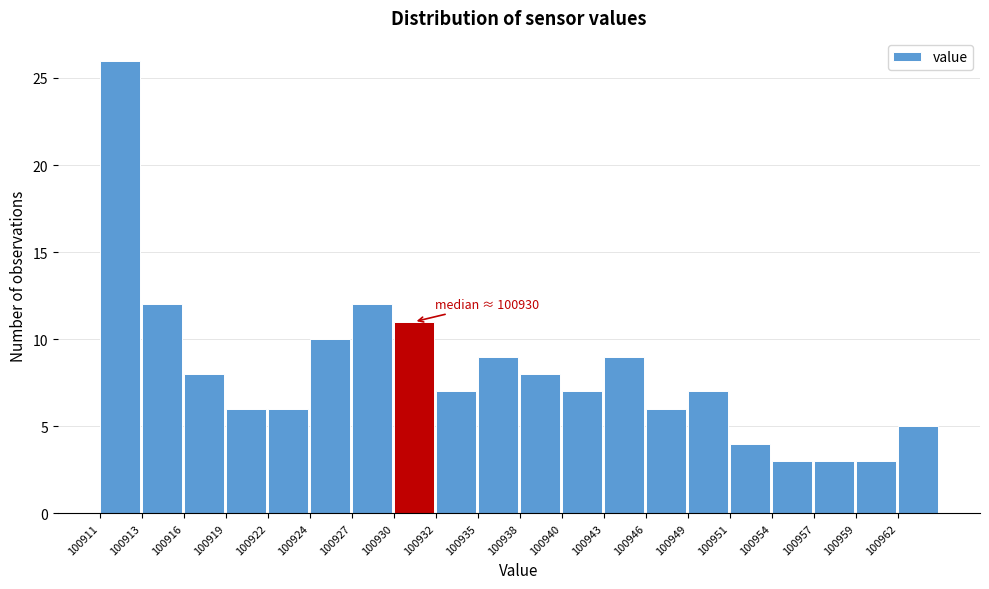

Reading left to right, list all the values displayed in this chart.

100911=26	100913=12	100916=8	100919=6	100922=6	100924=10	100927=12	100930=11	100932=7	100935=9	100938=8	100940=7	100943=9	100946=6	100949=7	100951=4	100954=3	100957=3	100959=3	100962=5